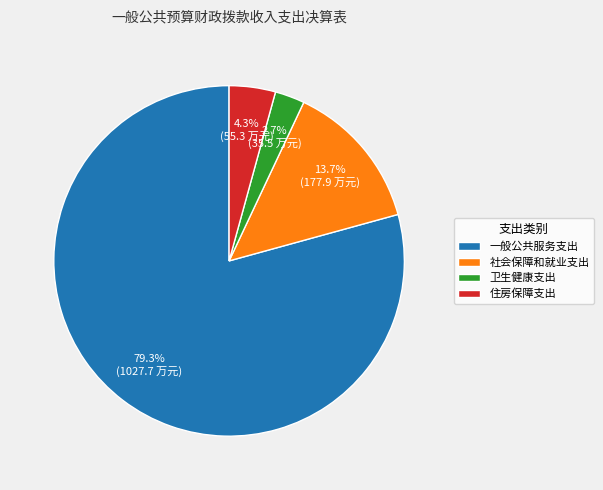

Which has a higher value, 一般公共服务支出 or 卫生健康支出?

一般公共服务支出